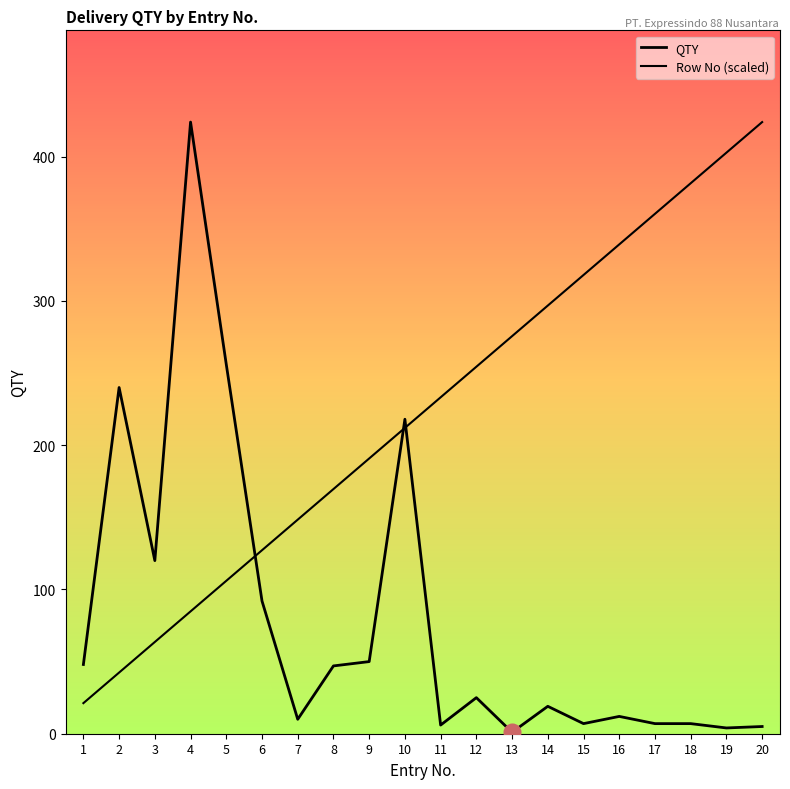

Rank the series by their maximum value, from lowest to highest.

QTY, Row No (scaled)